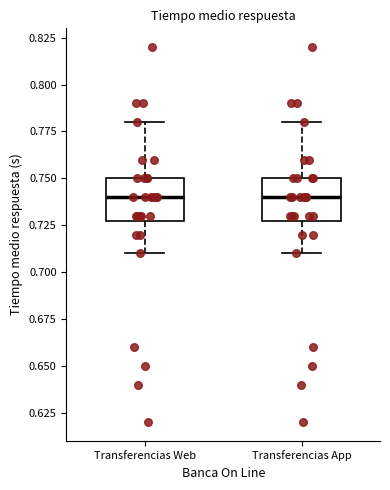

Reading left to right, read every box against the y-axis: the position of its median line, the range the box covers, and the ends of its whiskers. The values are not printed on the chart, so give them approximately, as read against the axis.

Transferencias Web: median 0.74, box 0.73 to 0.75, whiskers 0.71 to 0.78
Transferencias App: median 0.74, box 0.73 to 0.75, whiskers 0.71 to 0.78